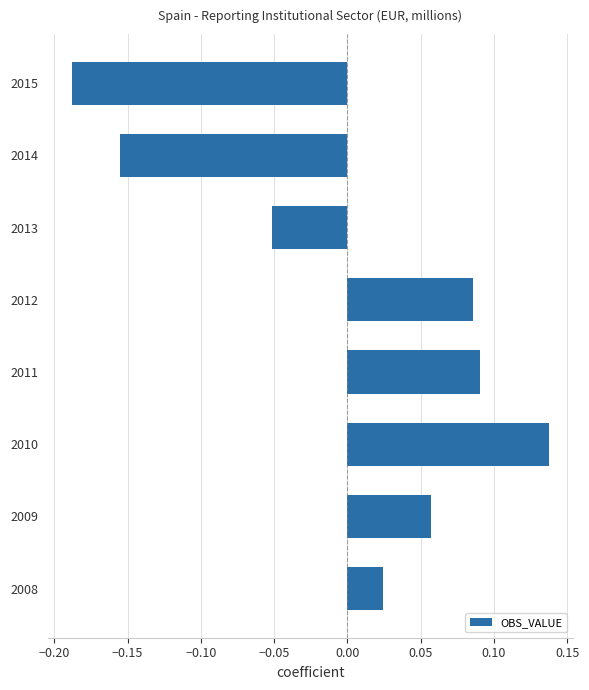

At which label is the value closest to 0?

2008